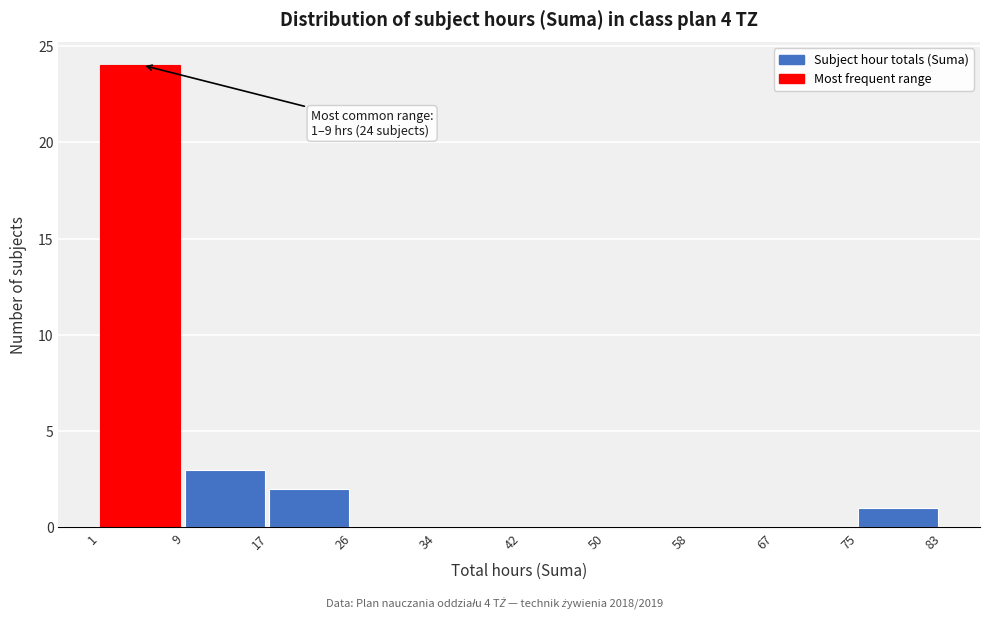

Over which range of the x-axis is the bar tallest?

1 to 9